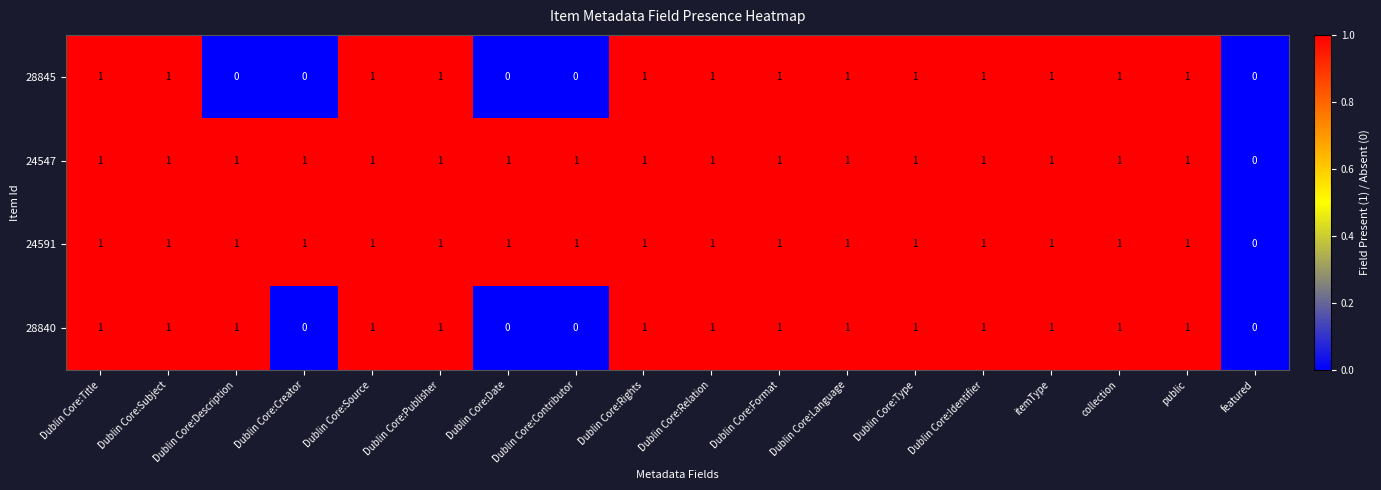

What is the sum of all 28845 values?

13